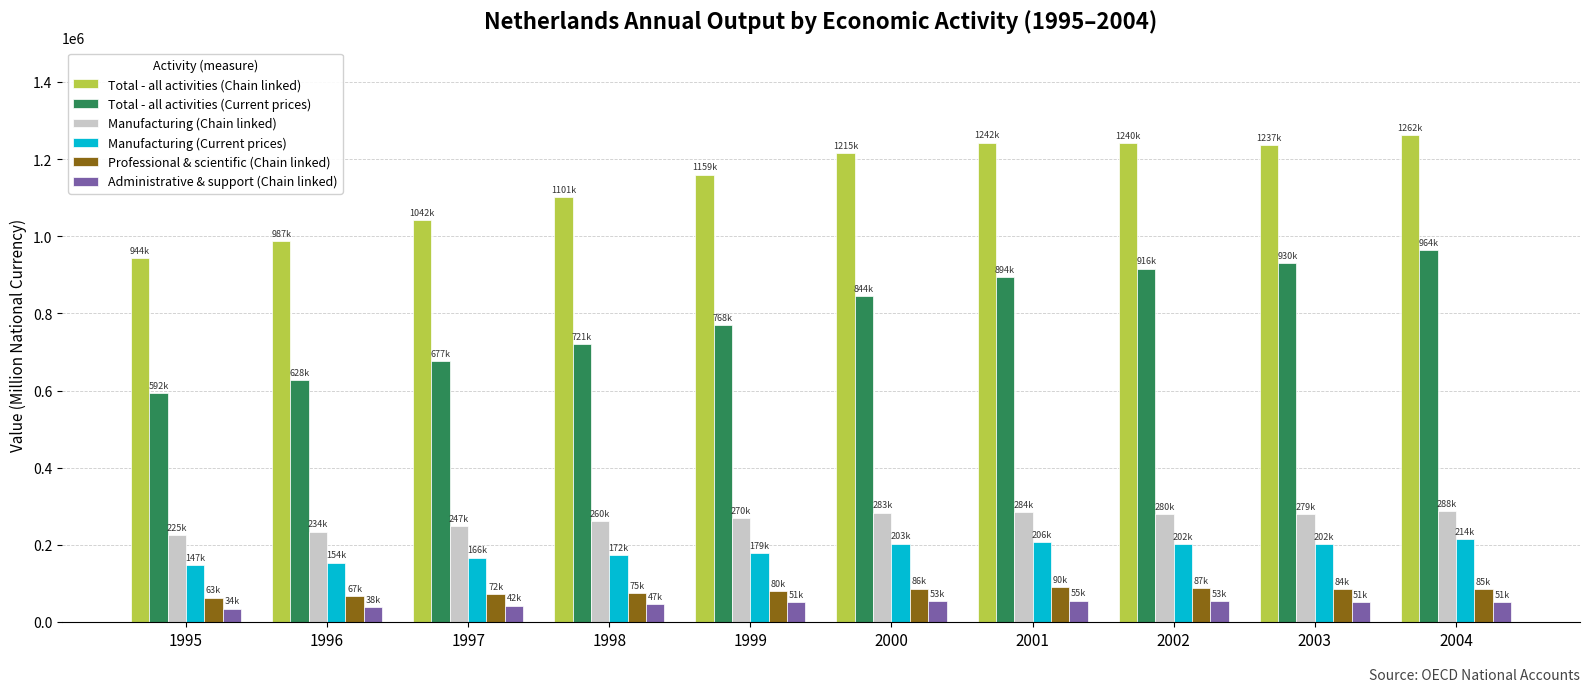

The value of Manufacturing (Current prices) at 2001 is 206690.0. True or false?

True